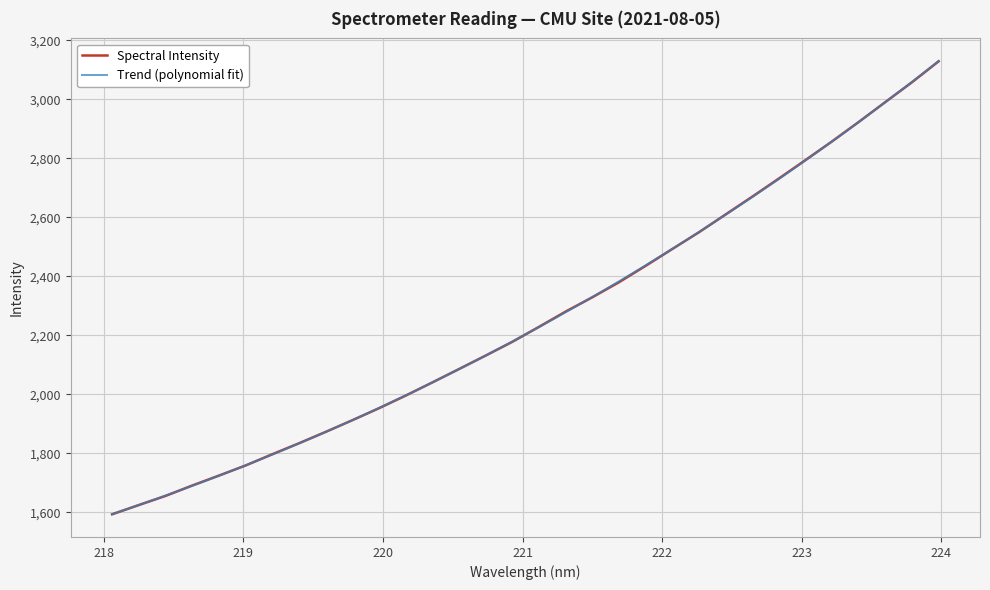

Rank the categories by value from highest to lowest.

223.9802, 223.7895, 223.5987, 223.408, 223.2172, 223.0264, 222.8355, 222.6447, 222.4538, 222.263, 222.0721, 221.8812, 221.6902, 221.4993, 221.3083, 221.1174, 220.9264, 220.7354, 220.5444, 220.3533, 220.1623, 219.9712, 219.7801, 219.589, 219.3979, 219.2067, 219.0156, 218.8244, 218.6332, 218.442, 218.2508, 218.0596